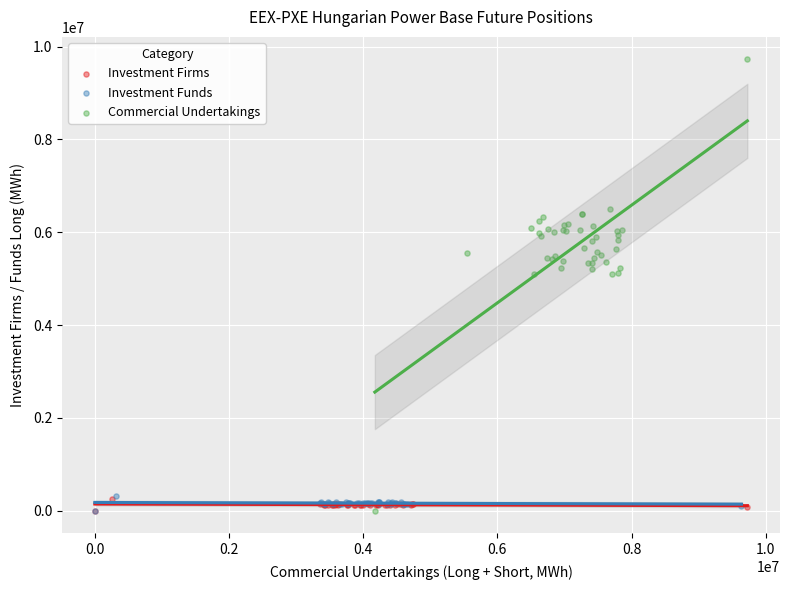

What are all the series names shown in the legend?

Investment Firms, Investment Funds, Commercial Undertakings